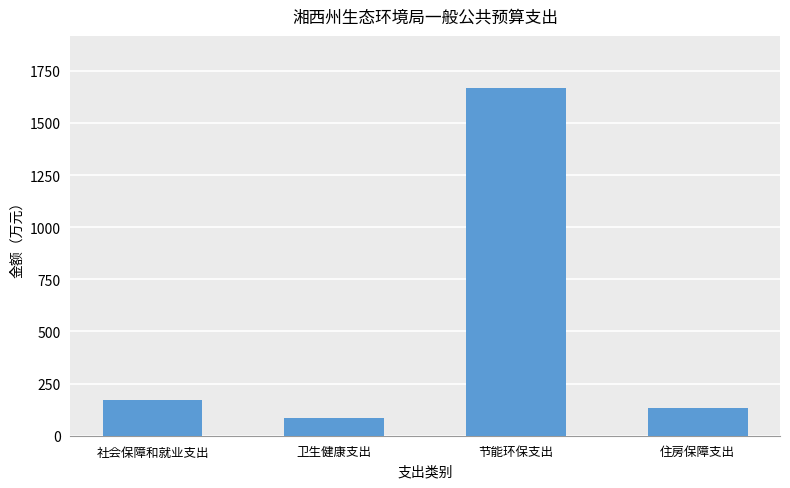

At which category does the chart reach its minimum across all series?

卫生健康支出